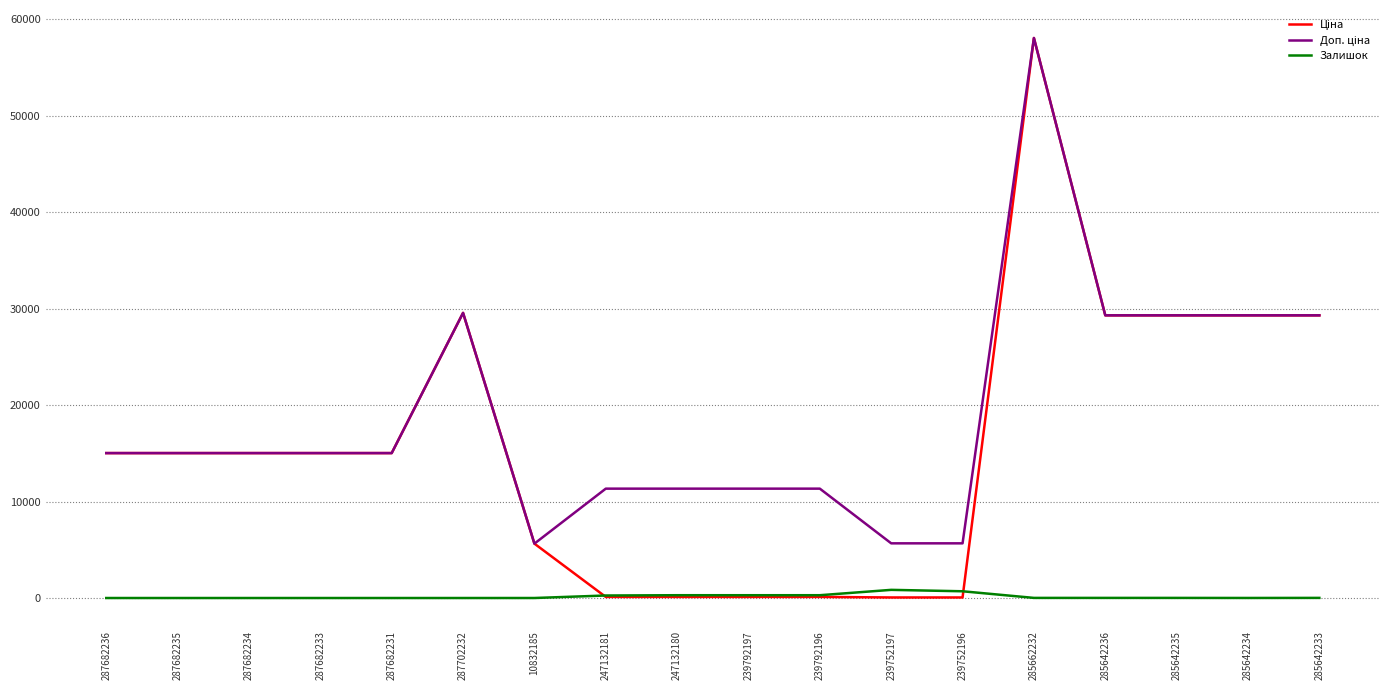

What is the difference between the second highest and minimum values in the Залишок series?

698.0